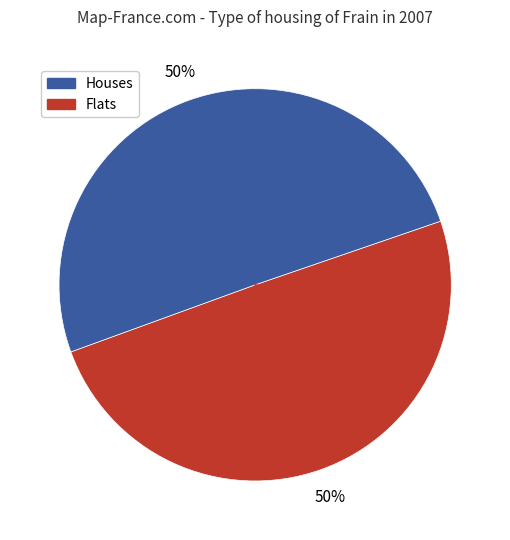

To the nearest percent, what is the average slice percentage?

50%